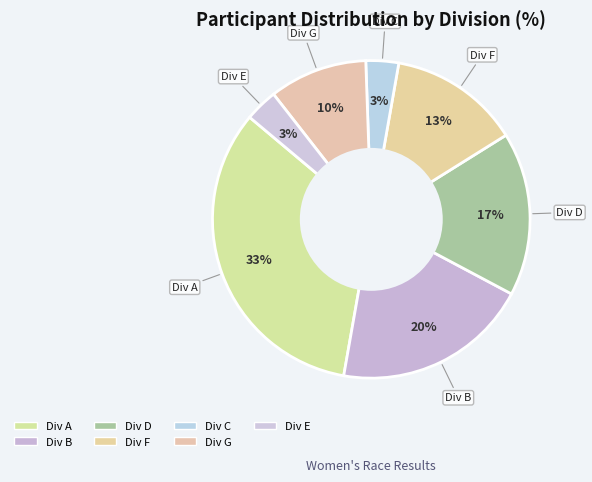

How many segments does this pie chart have?

7